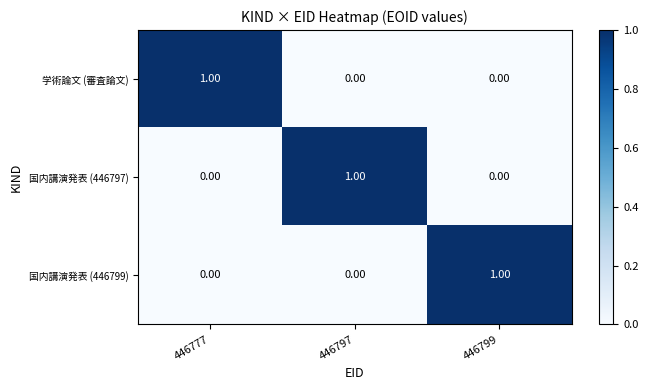

At how many categories does at least one series exceed 0?

3